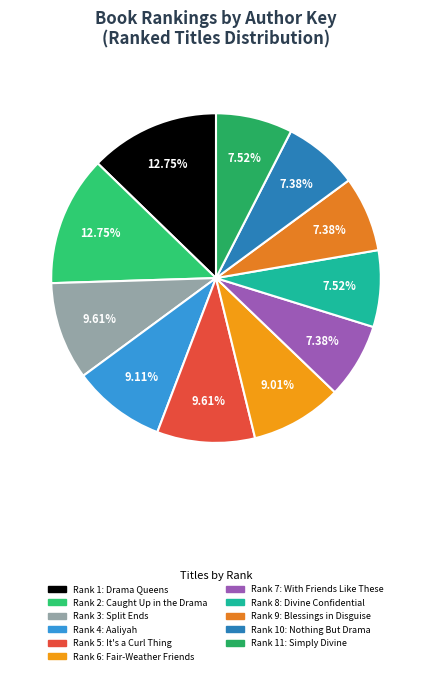

To the nearest percent, what is the average slice percentage?

9%